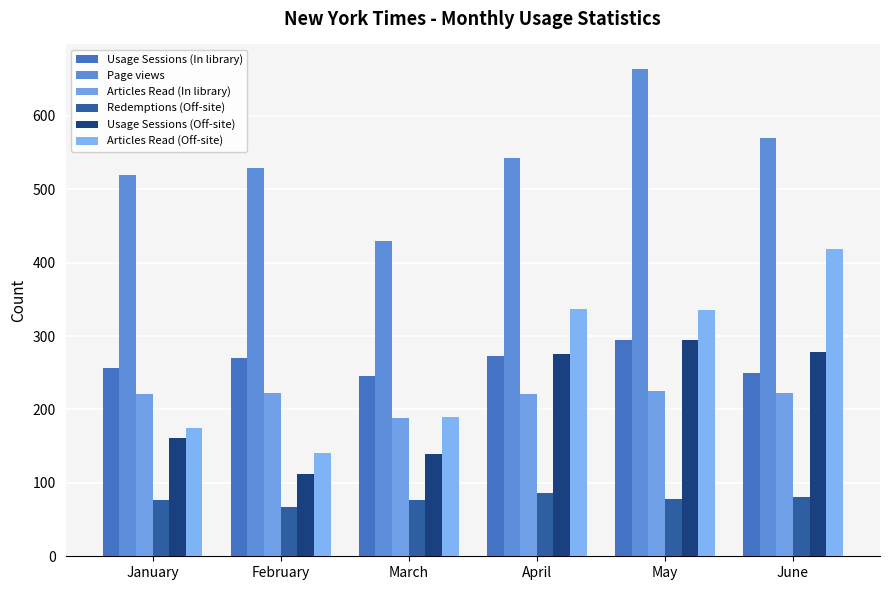

Which has a higher value, January or April?

April